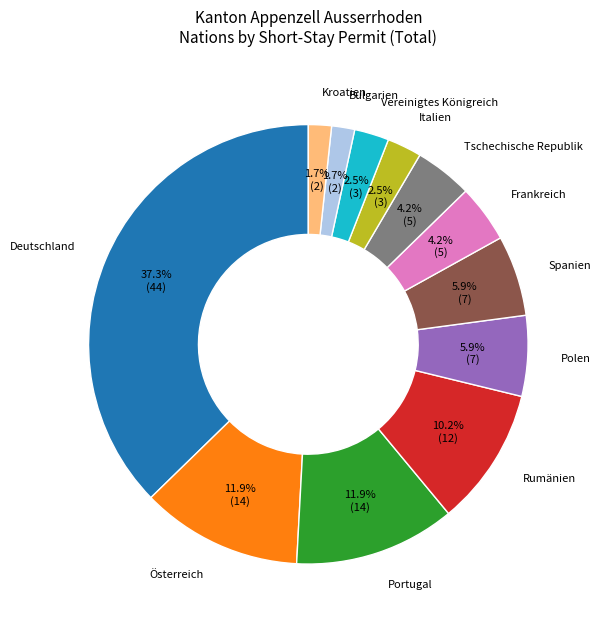

Is there any slice that represents more than half of the pie?

No